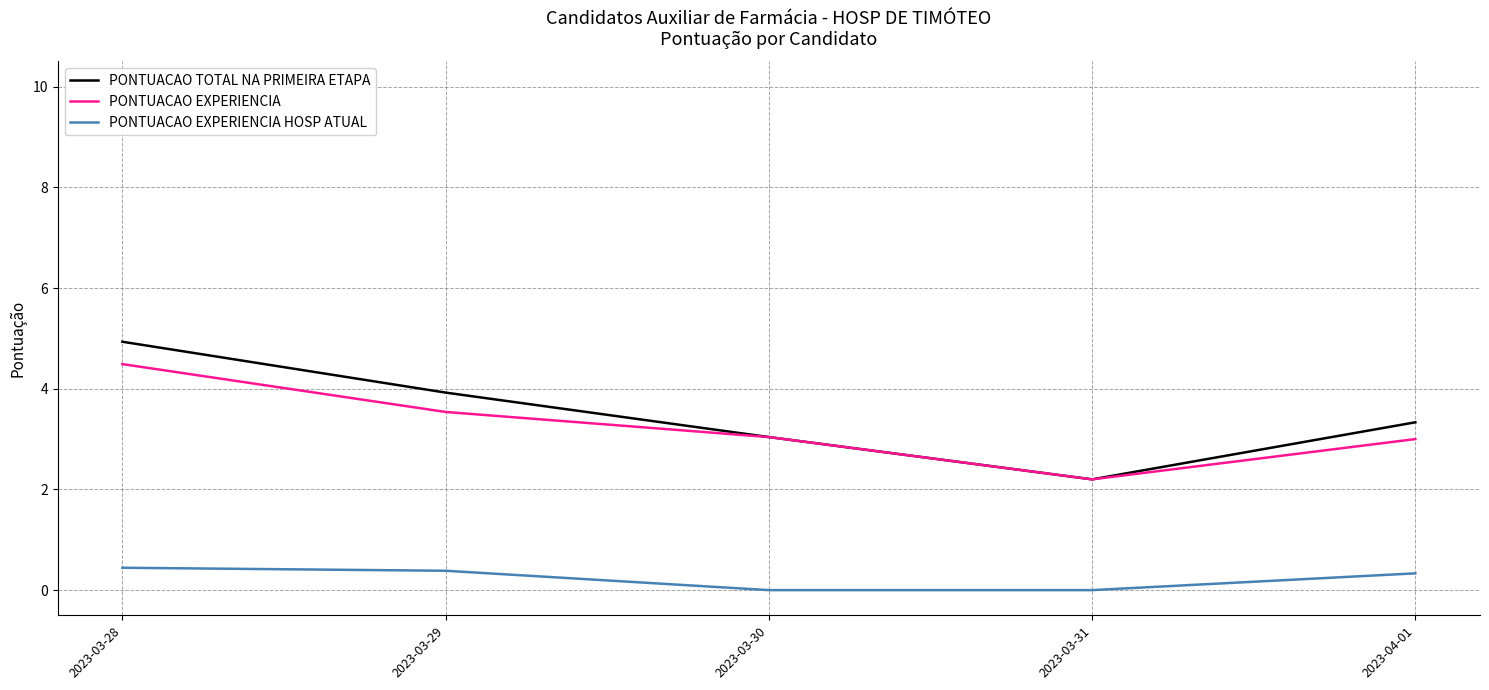

What is the difference between the highest and lowest values at 2023-04-01?

3.0